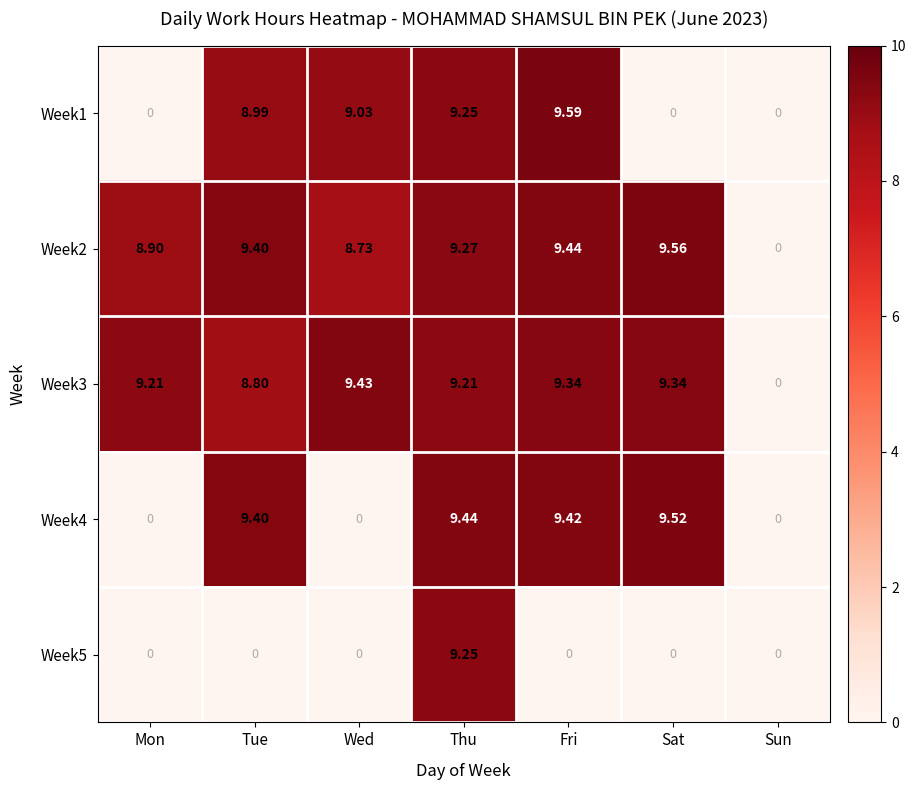

Is the value of Week4 at Tue greater than the value of Week1 at Thu?

Yes